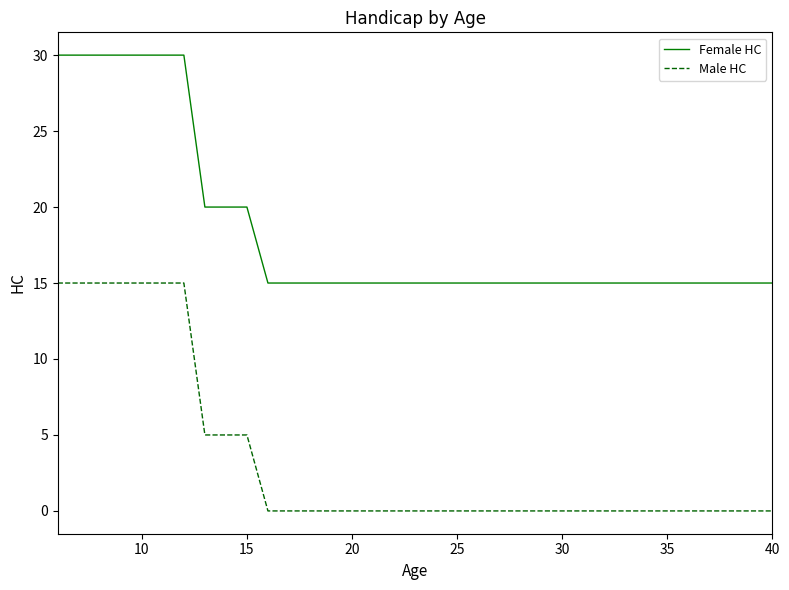

True or false: Female HC and Male HC intersect in this chart.

False